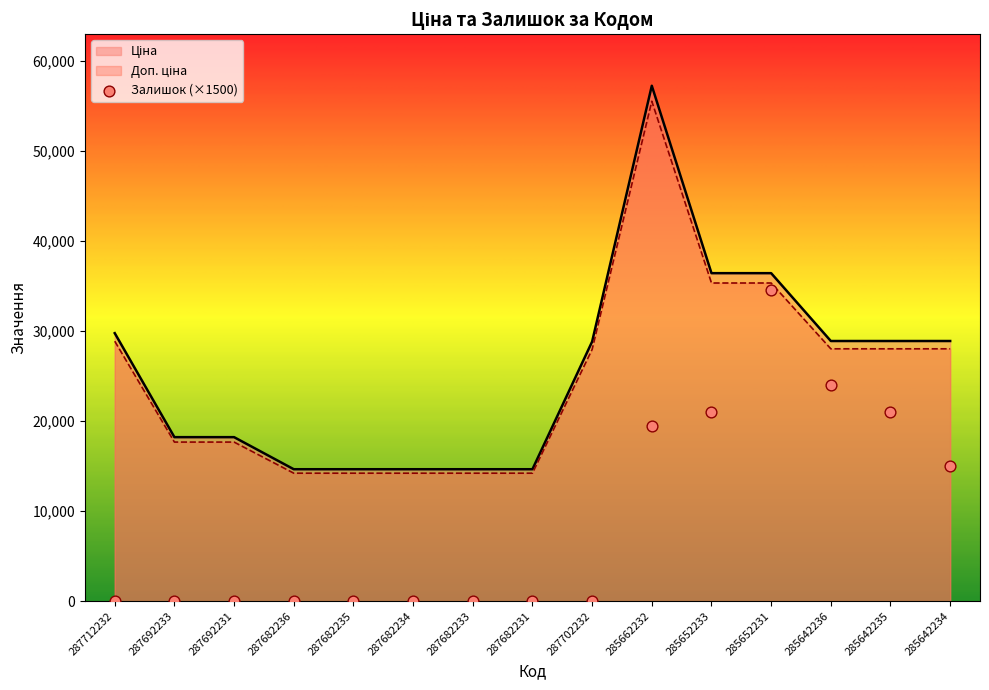

Which series reaches the maximum Y coordinate?

Ціна